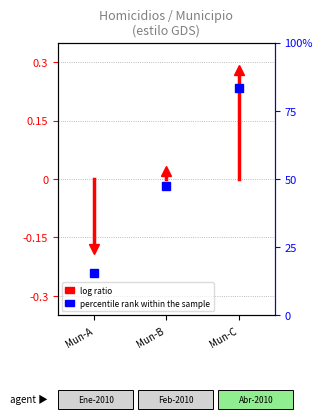

Is it true that the value at Mun-A is 0.1?

False